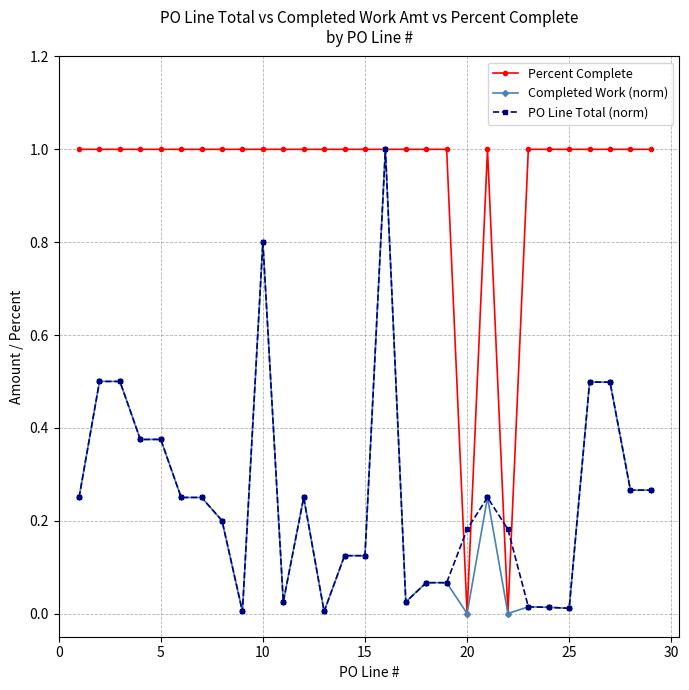

Which series has the largest total across all categories?

Percent Complete